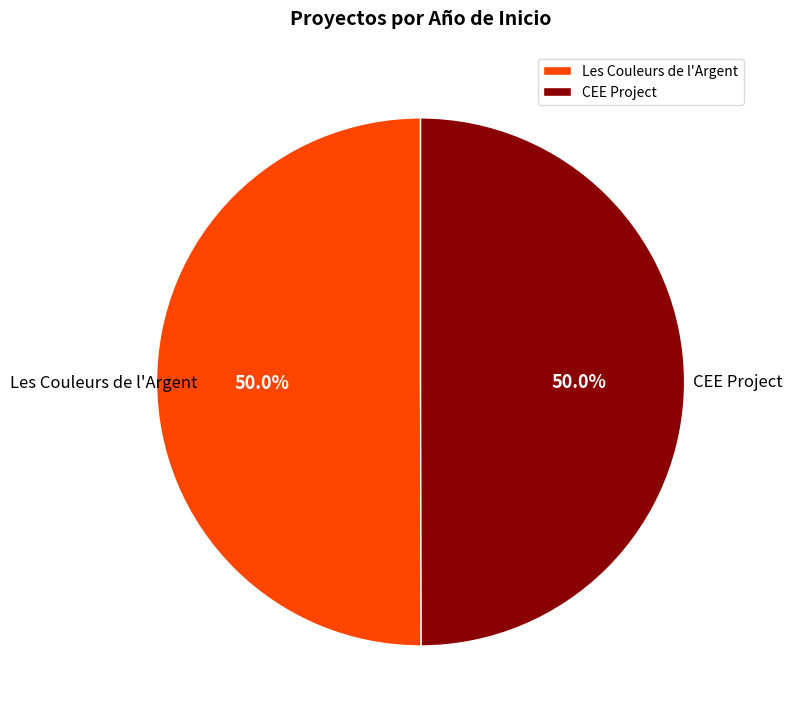

What is the ratio of the value at CEE Project to the value at Les Couleurs de l'Argent?

1.0